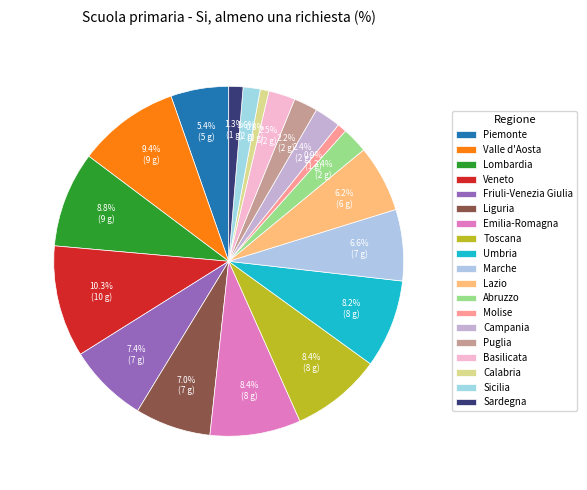

What is the total percentage of Valle d'Aosta and Sicilia?

11.0%